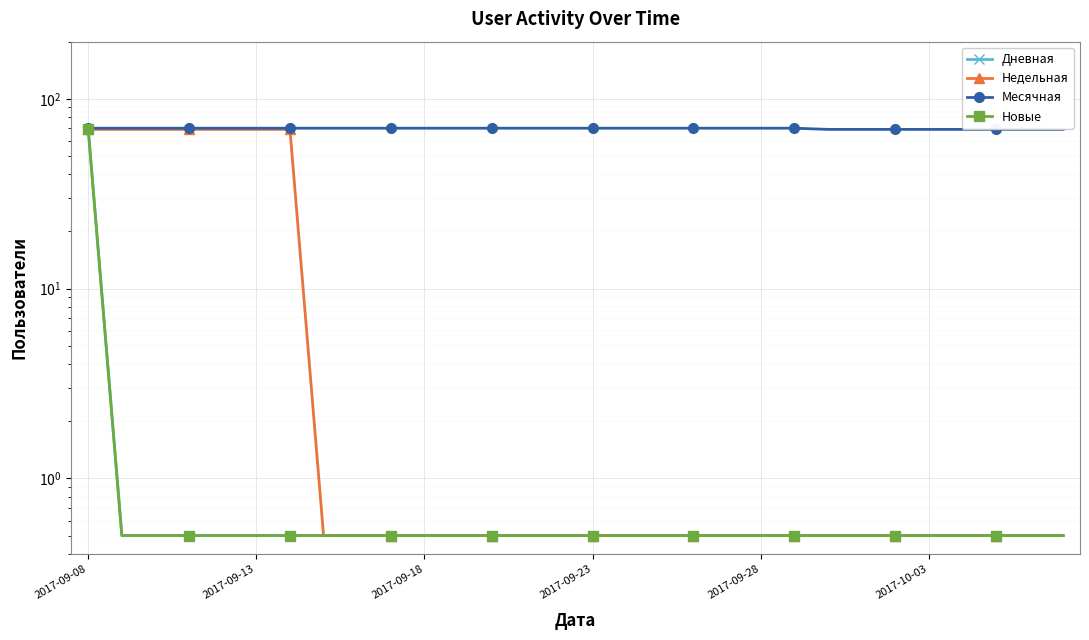

What is the greatest value displayed?

70.0